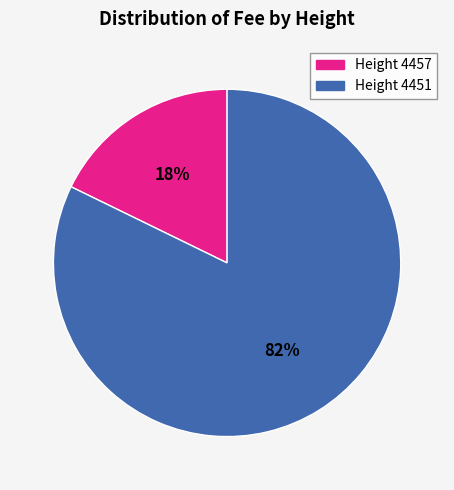

What is the largest slice in the pie chart?

Height 4451